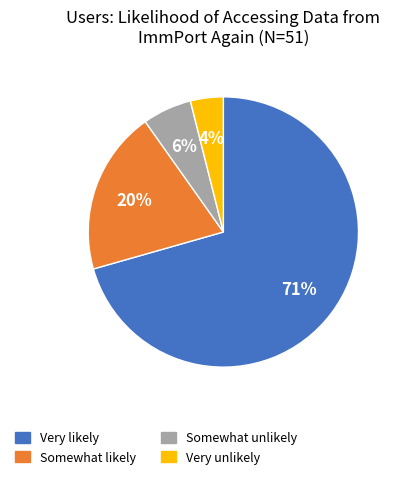

To the nearest percent, what is the average slice percentage?

25%